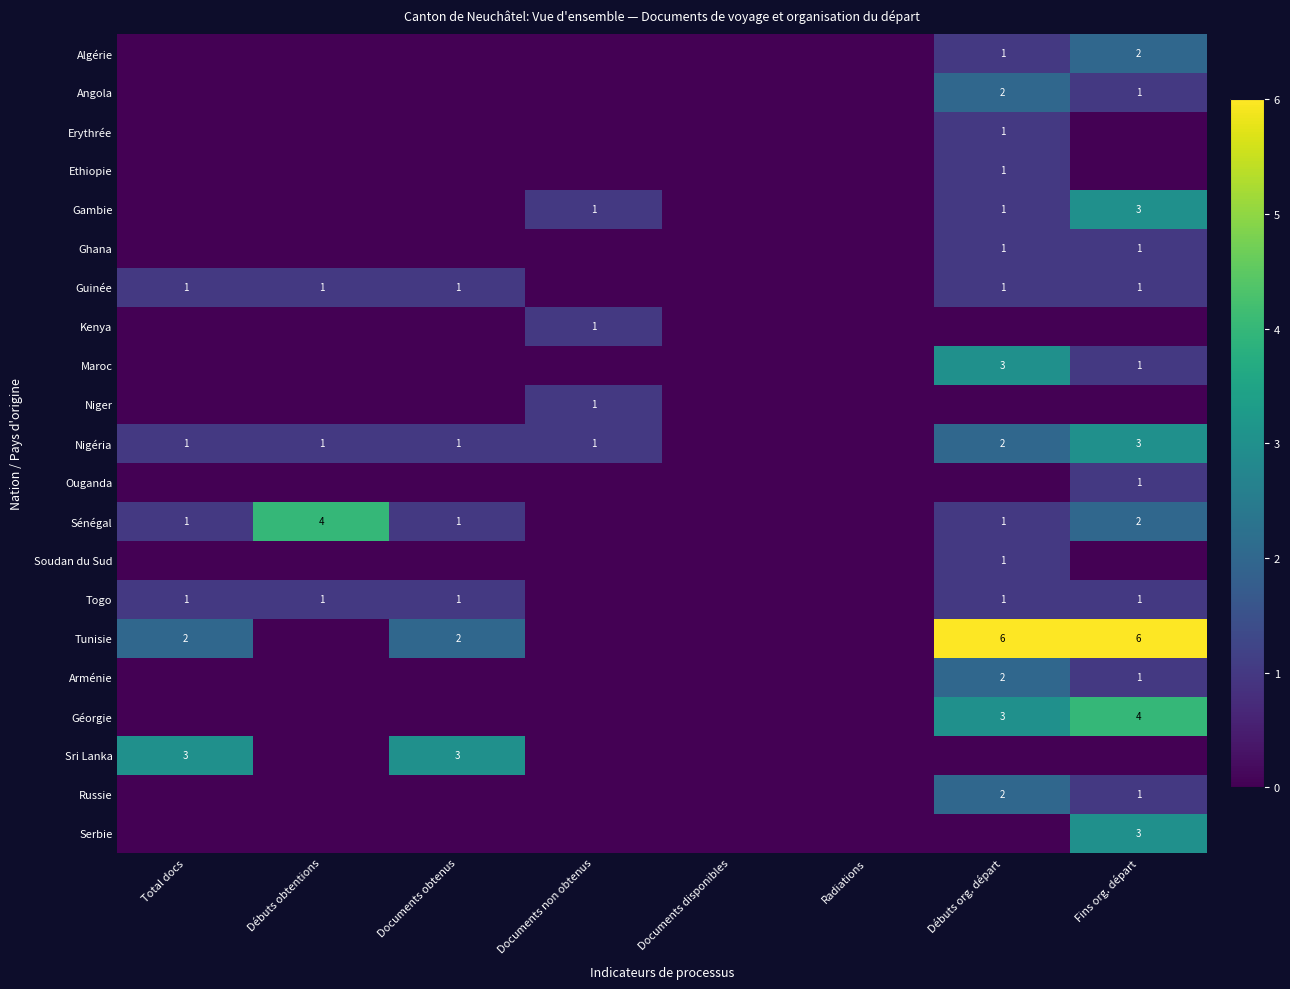

Is it true that Soudan du Sud equals 1 at Débuts org. départ?

True